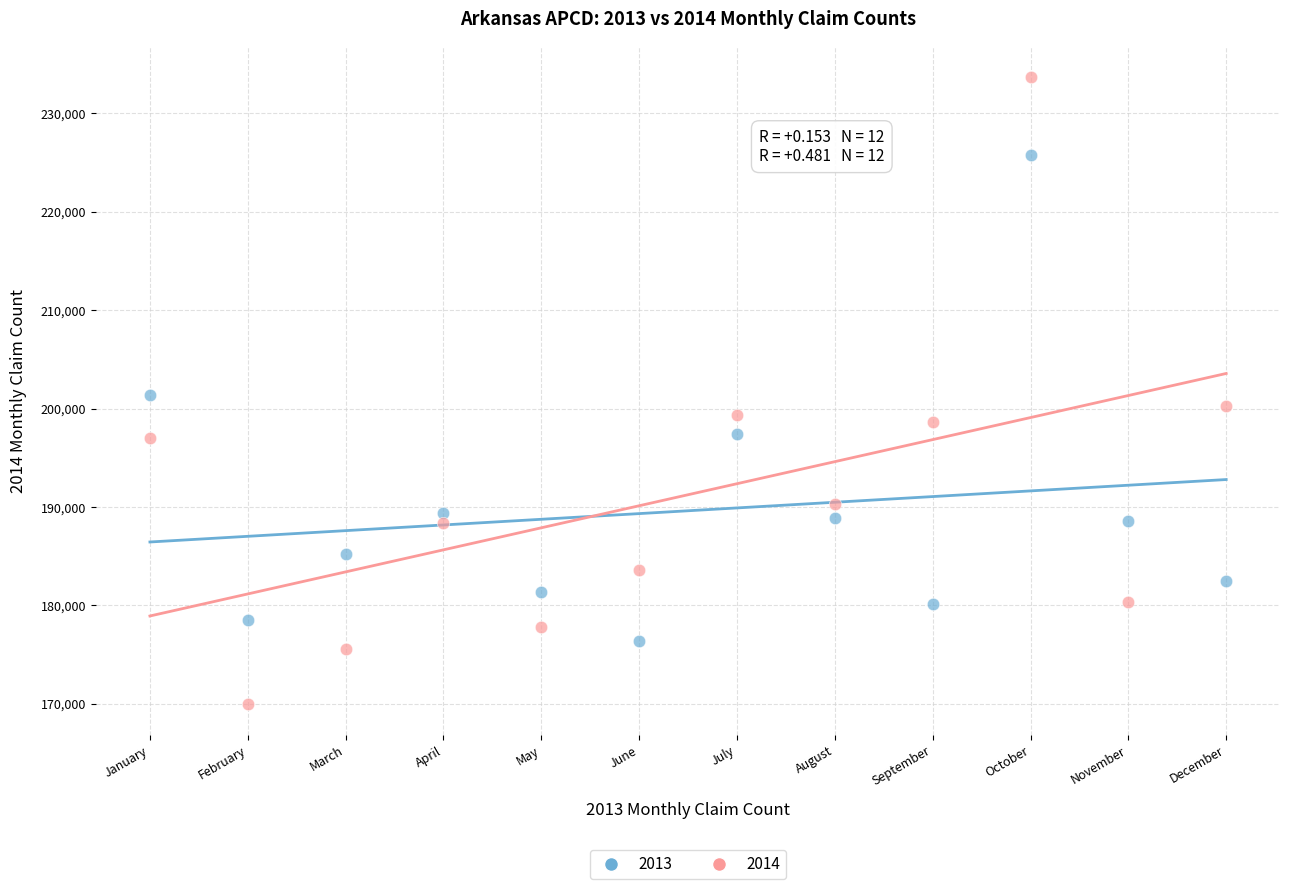

Which series contains the lowest Y value?

2014